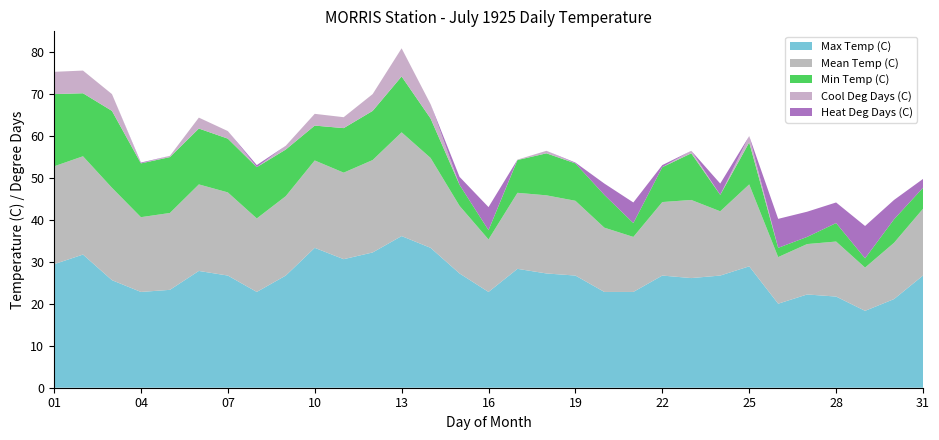

Reading left to right, transcribe all the data shown in this chart.

Max Temp (C): 29.4	31.7	25.6	22.8	23.3	27.8	26.7	22.8	26.7	33.3	30.6	32.2	36.1	33.3	27.2	22.8	28.3	27.2	26.7	22.8	22.8	26.7	26.1	26.7	28.9	20.0	22.2	21.7	18.3	21.1	26.7
Mean Temp (C): 23.3	23.4	22.0	17.8	18.3	20.6	19.8	17.5	18.9	20.8	20.6	22.0	24.7	21.4	16.1	12.5	18.1	18.6	17.8	15.3	13.1	17.5	18.6	15.3	19.5	11.1	12.0	13.1	10.3	13.4	15.9
Min Temp (C): 17.2	15.0	18.3	12.8	13.3	13.3	12.8	12.2	11.1	8.3	10.6	11.7	13.3	9.4	5.0	2.2	7.8	10.0	8.9	7.8	3.3	8.3	11.1	3.9	10.0	2.2	1.7	4.4	2.2	5.6	5.0
Cool Deg Days (C): 5.3	5.4	4.0	0.0	0.3	2.6	1.8	0.0	0.9	2.8	2.6	4.0	6.7	3.4	0.0	0.0	0.1	0.6	0.0	0.0	0.0	0.0	0.6	0.0	1.5	0.0	0.0	0.0	0.0	0.0	0.0
Heat Deg Days (C): 0.0	0.0	0.0	0.2	0.0	0.0	0.0	0.5	0.0	0.0	0.0	0.0	0.0	0.0	1.9	5.5	0.0	0.0	0.2	2.7	4.9	0.5	0.0	2.7	0.0	6.9	6.0	4.9	7.7	4.6	2.1